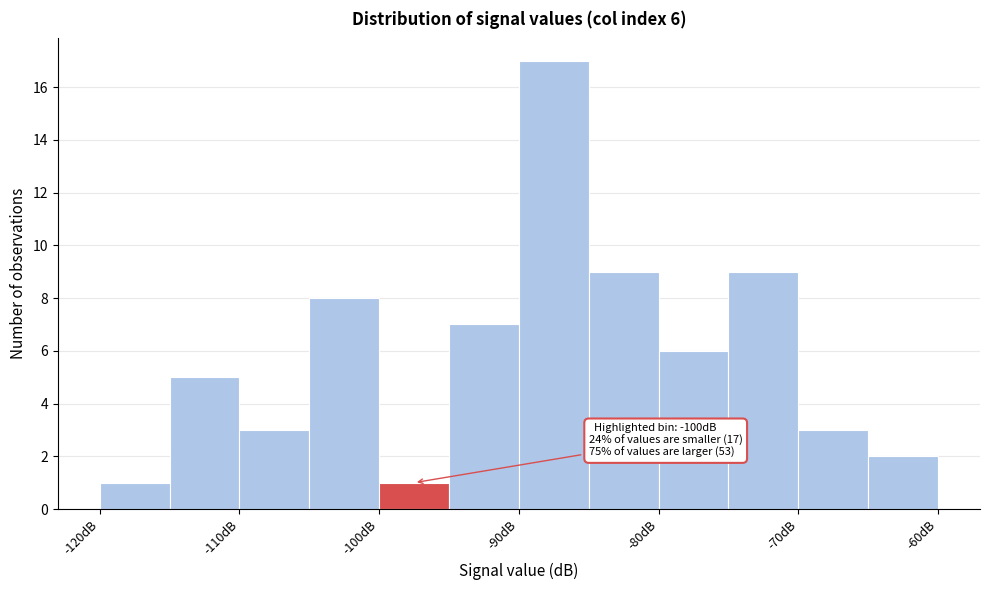

Which range on the x-axis has the tallest bar?

-90 to -85